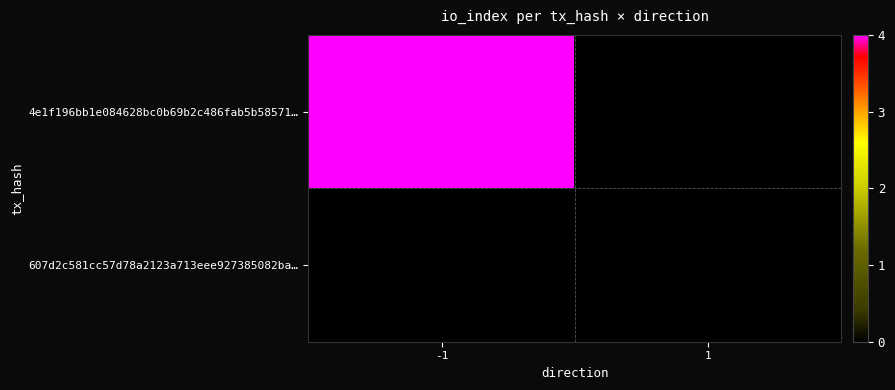

Count the number of data series in this chart.

2